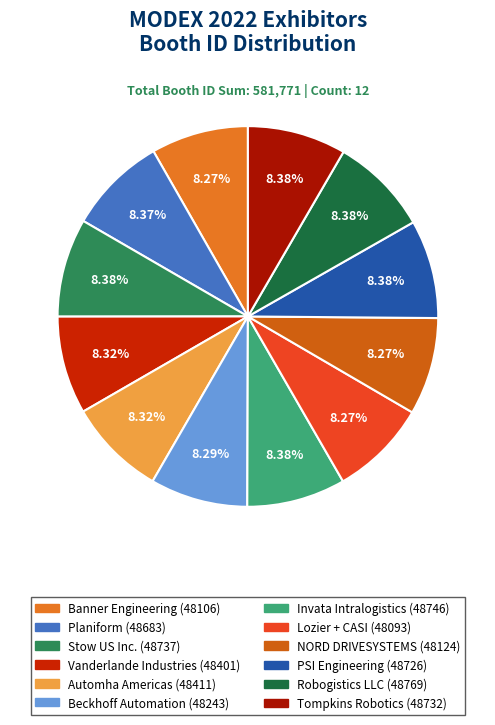

Which category has the biggest portion of the pie?

Robogistics LLC